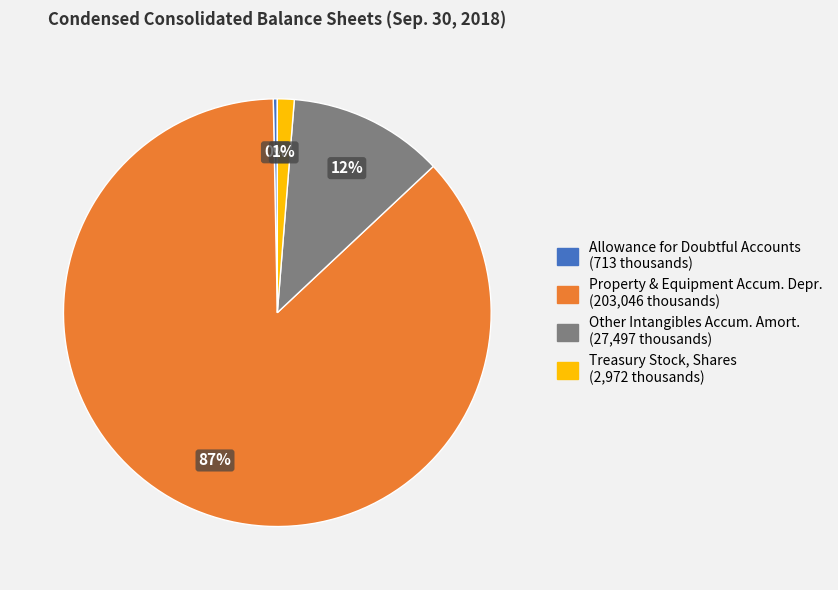

To the nearest percent, what is the average slice percentage?

25%